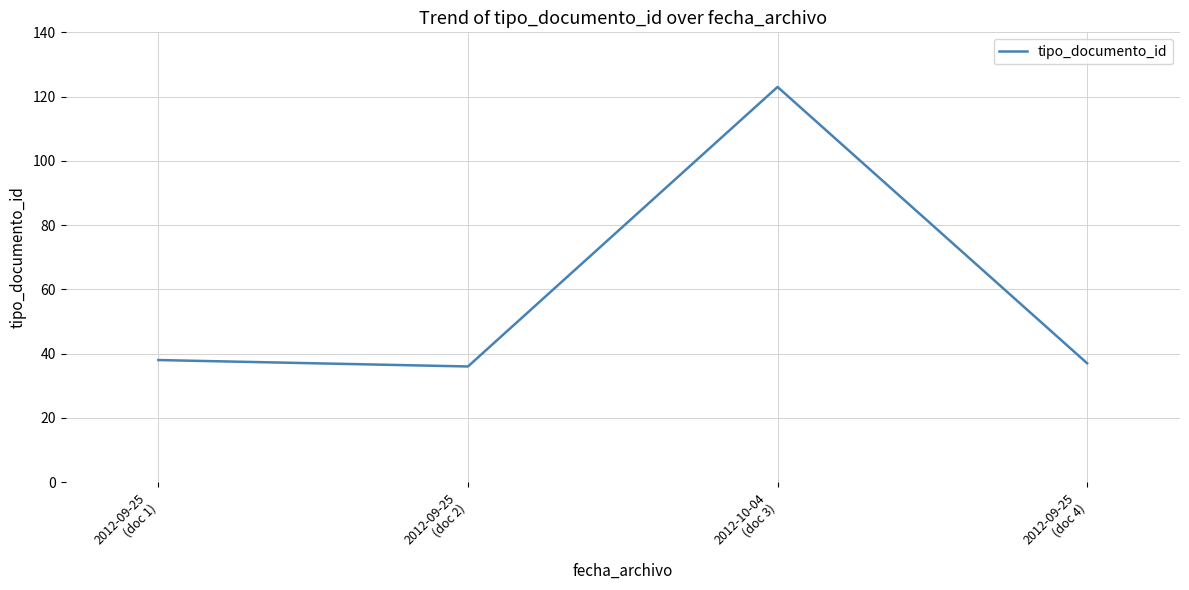

Which label corresponds to the largest value in the chart?

2012-10-04
(doc 3)